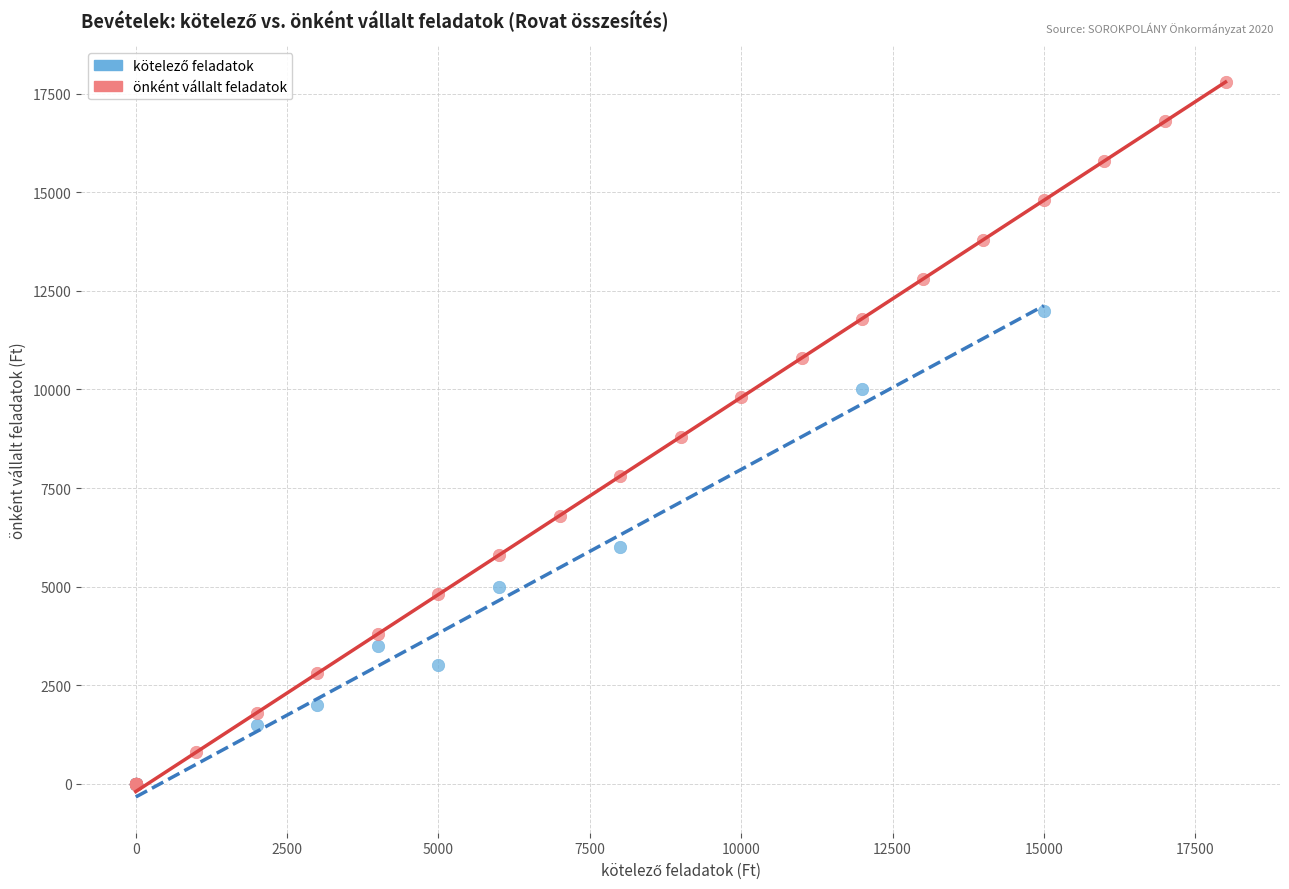

Which series has the widest spread of Y values?

önként vállalt feladatok